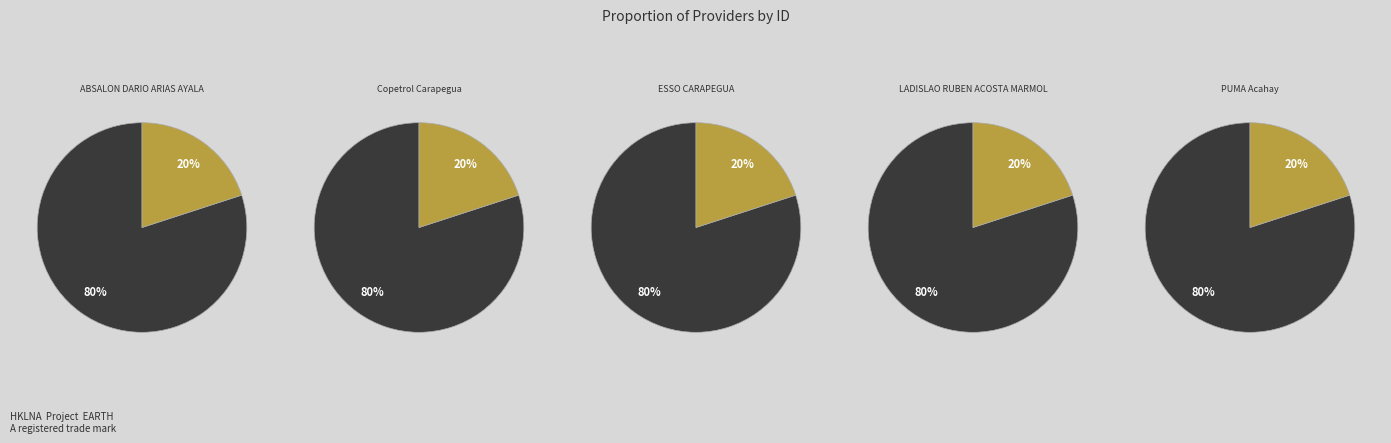

What percentage is the PUMA Acahay slice, to the nearest percent?

20%